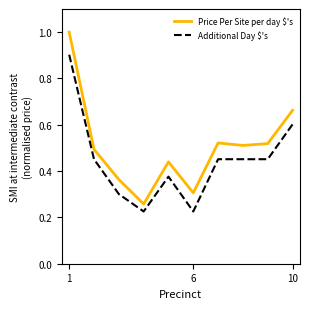

Rank the series by their average value, from lowest to highest.

Additional Day $'s, Price Per Site per day $'s